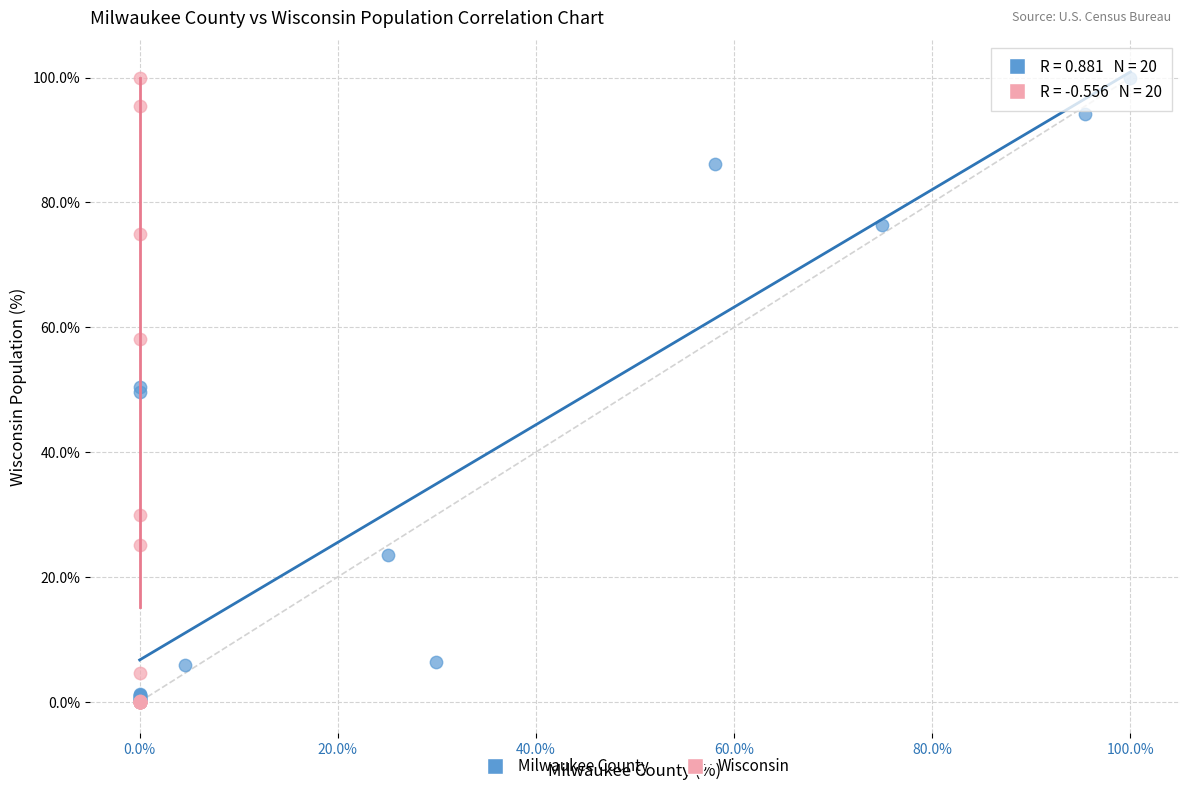

Which series has the widest spread of Y values?

Wisconsin